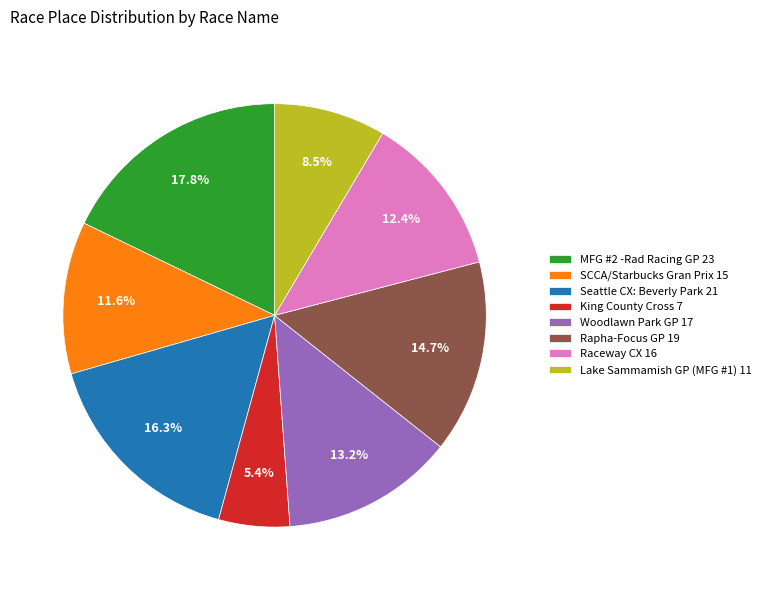

What is the smallest slice in the pie chart?

King County Cross